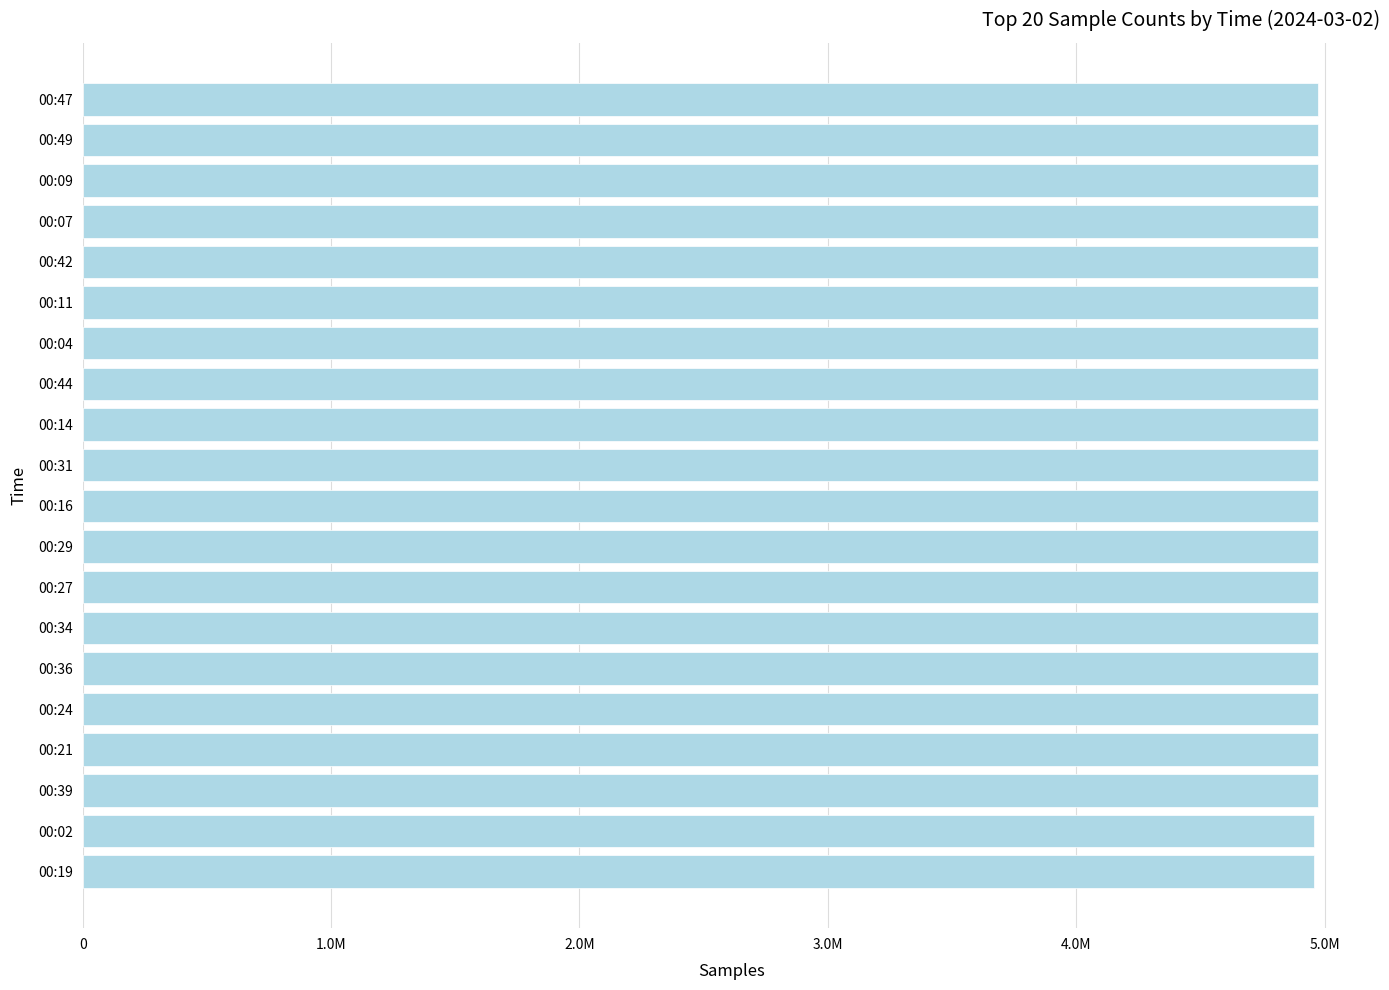

Count the number of values greater than 4972777.

9